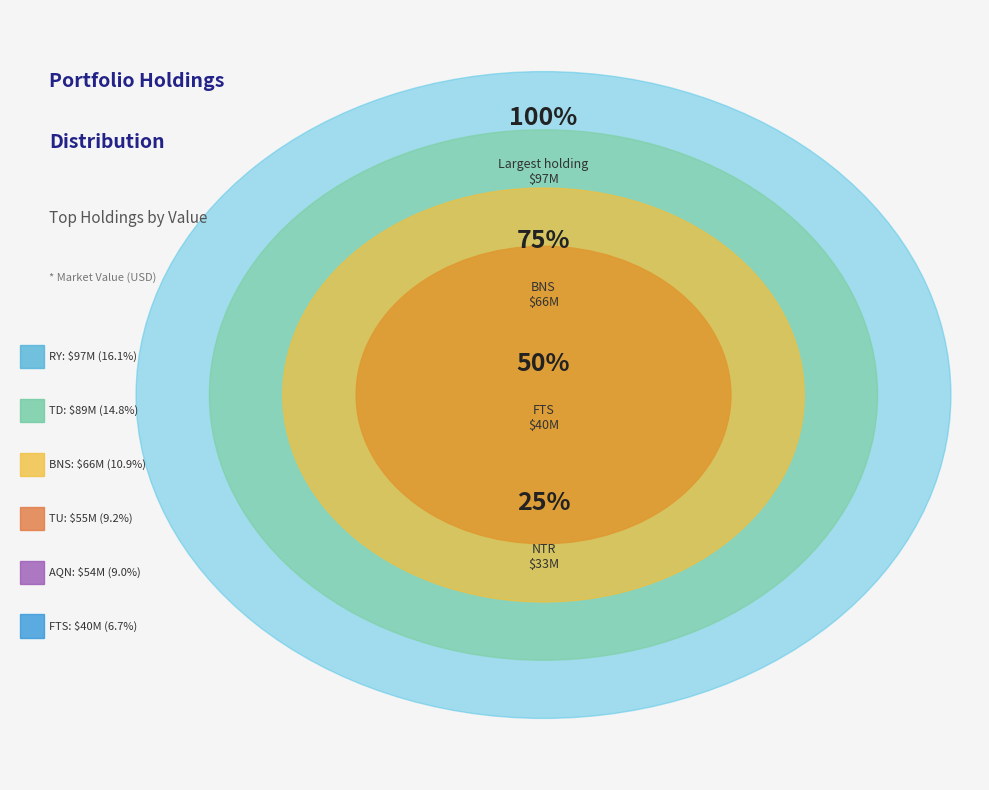

True or false: ROYAL BK CDA MONTREAL QUE accounts for 27% of the total.

False